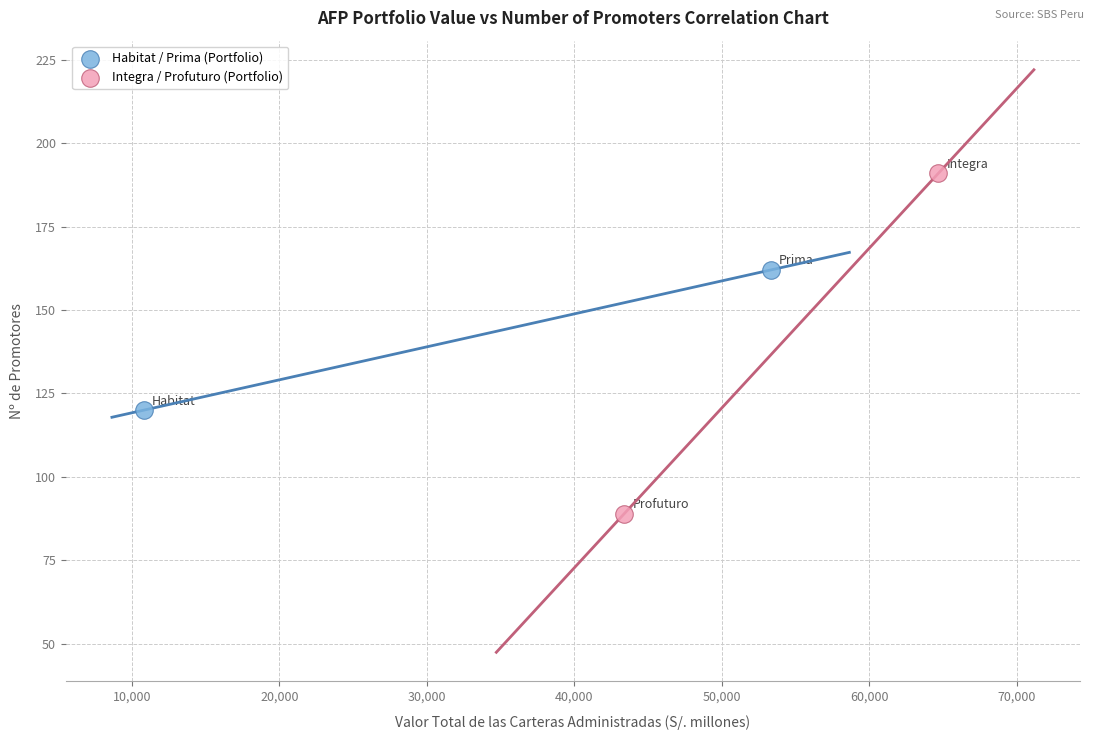

Which series contains the highest Y value?

Integra / Profuturo (Portfolio)